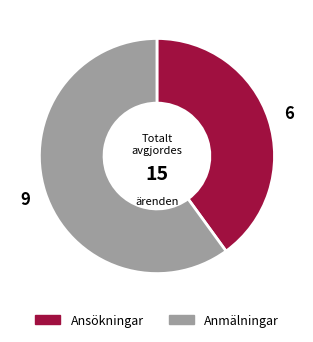

Do Ansökningar and Anmälningar together represent more than half of the pie?

Yes